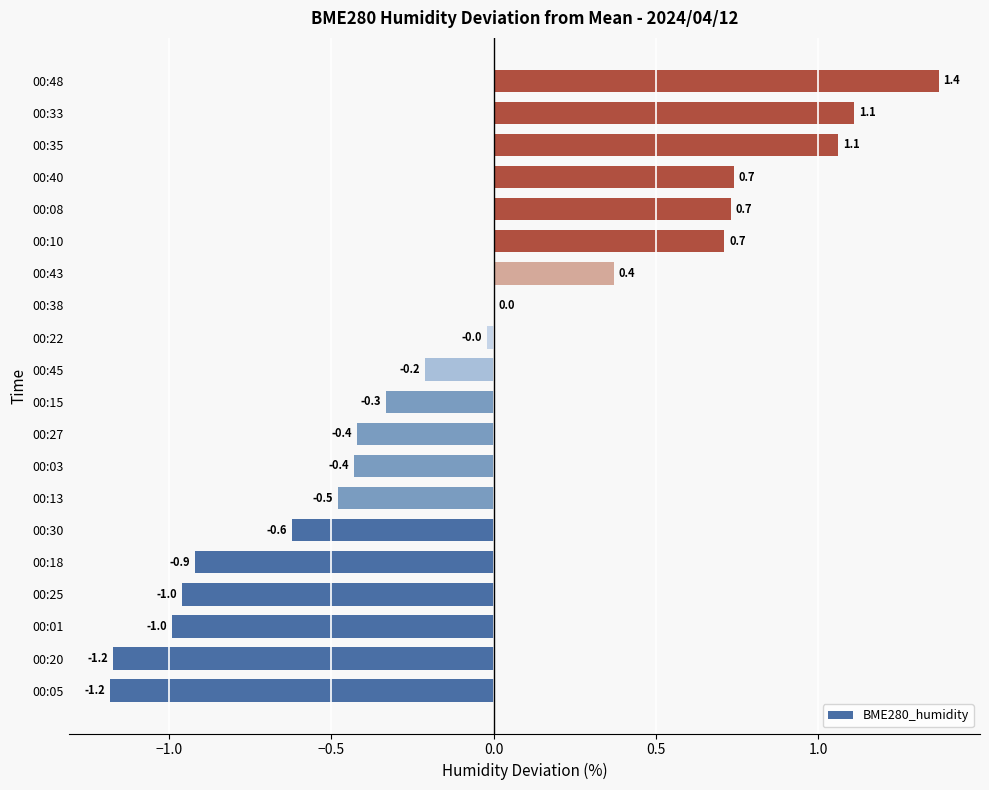

Which label corresponds to the largest value in the chart?

00:48